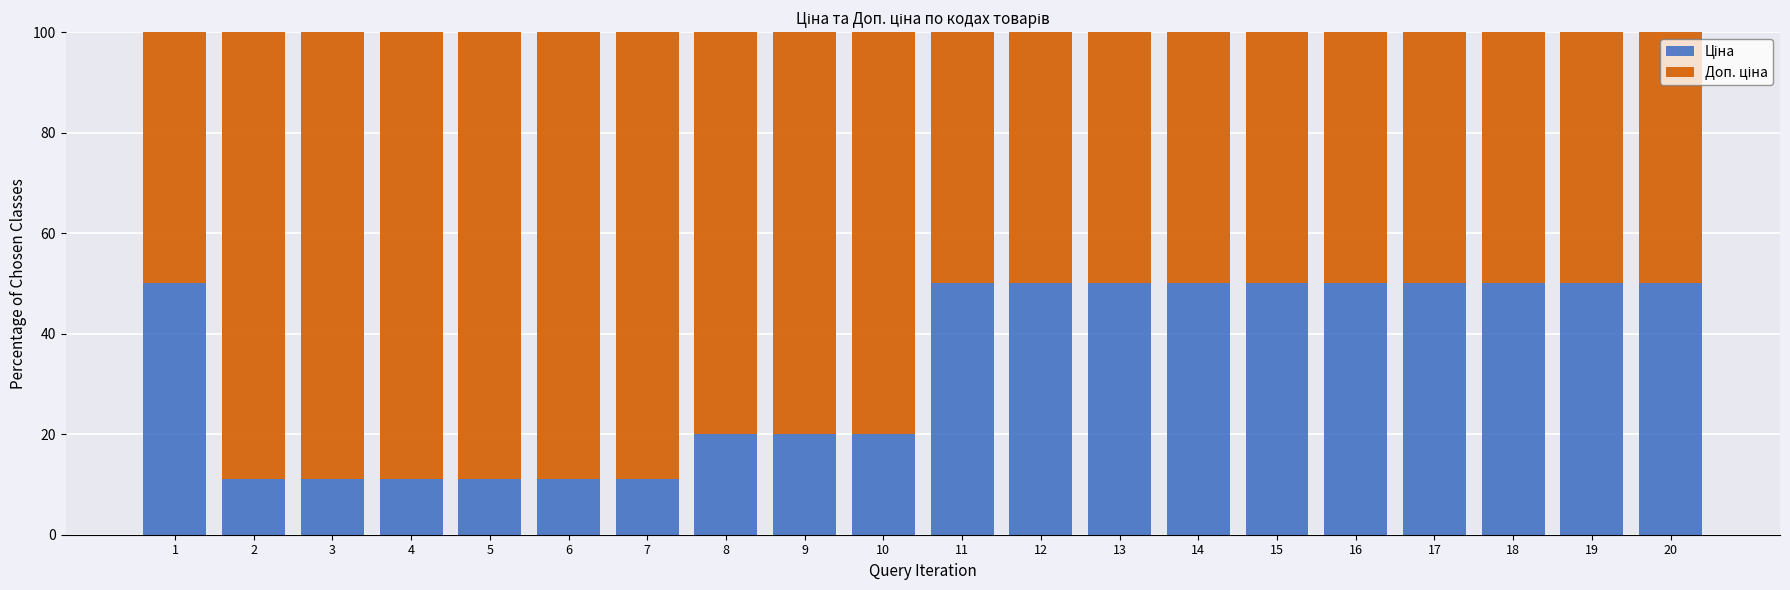

What is the total value across all series at 1?

100.0